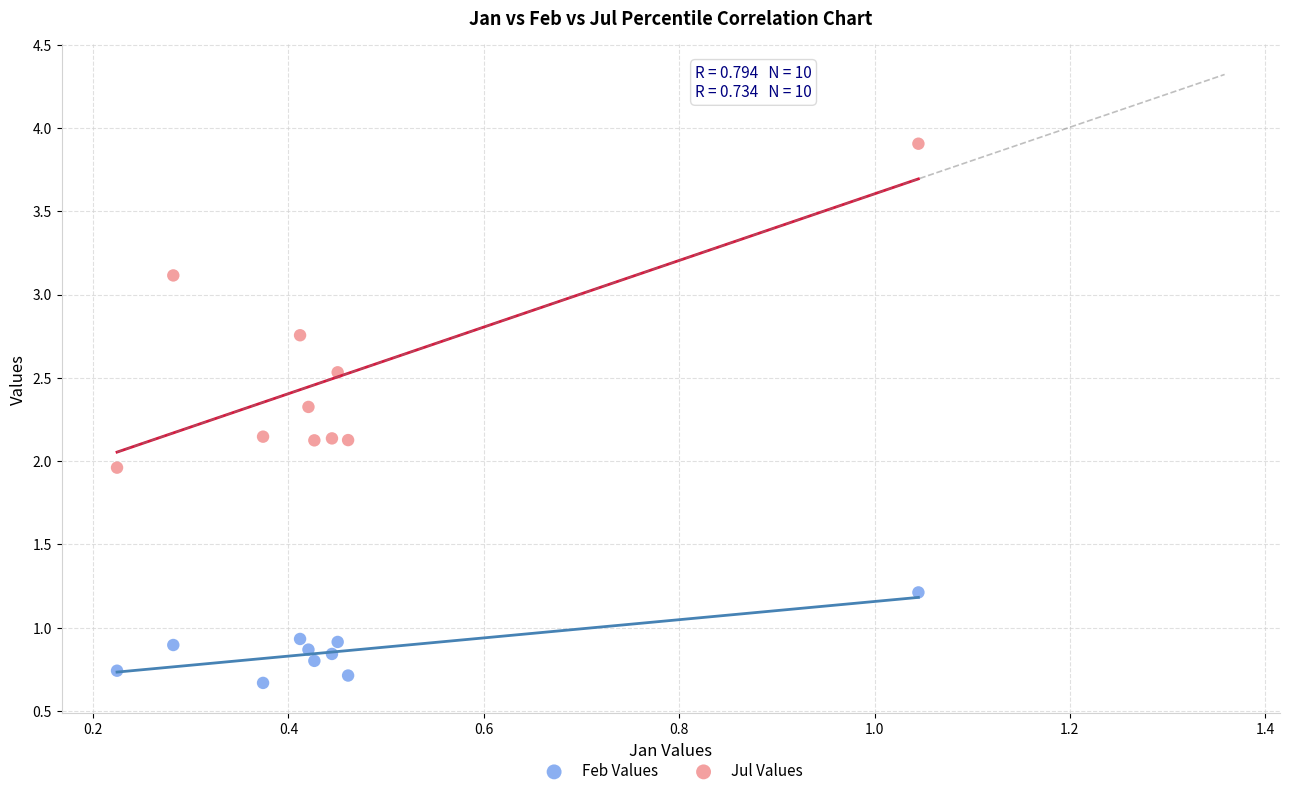

Across all data points, what is the range of Y values (max minus min)?

3.2